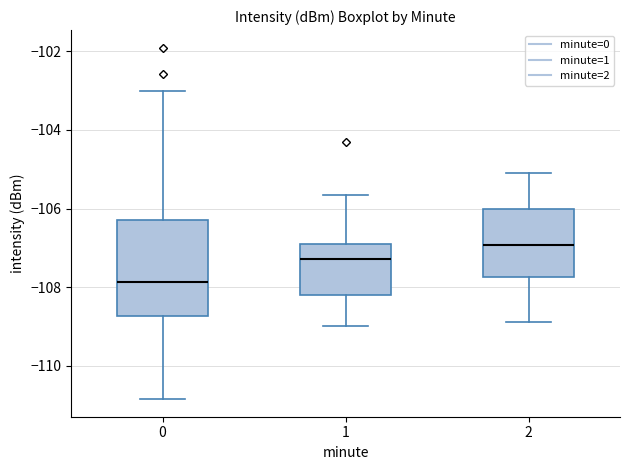

Which box has the highest median line?

2